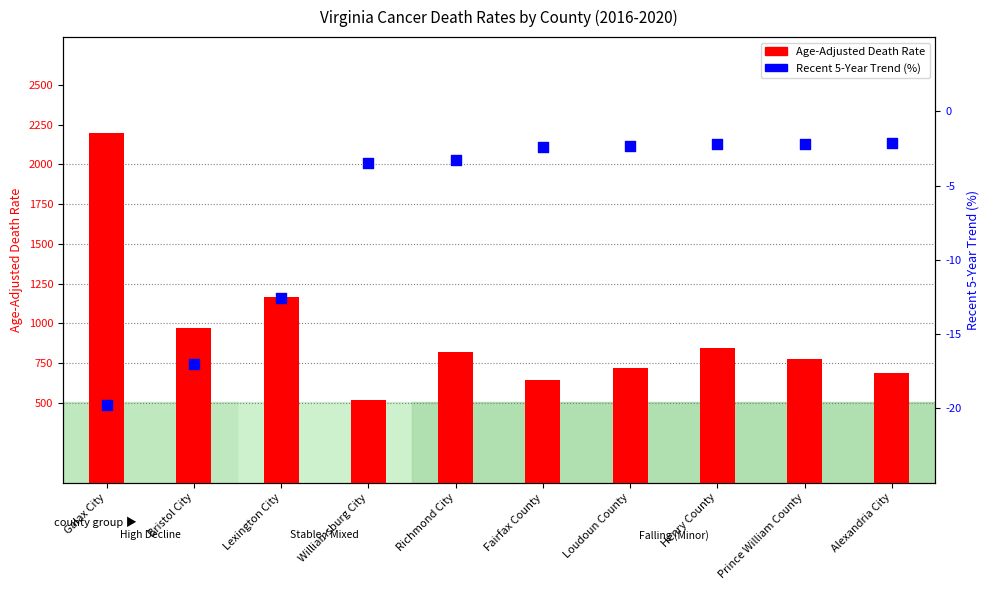

What is the total value across all series at Bristol City?

952.1